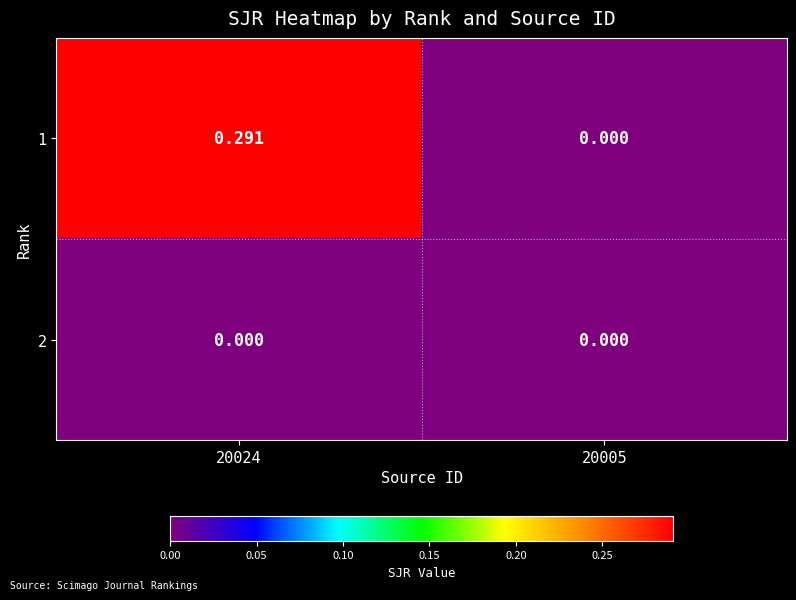

At 20024, list the series in order from largest to smallest.

1, 2